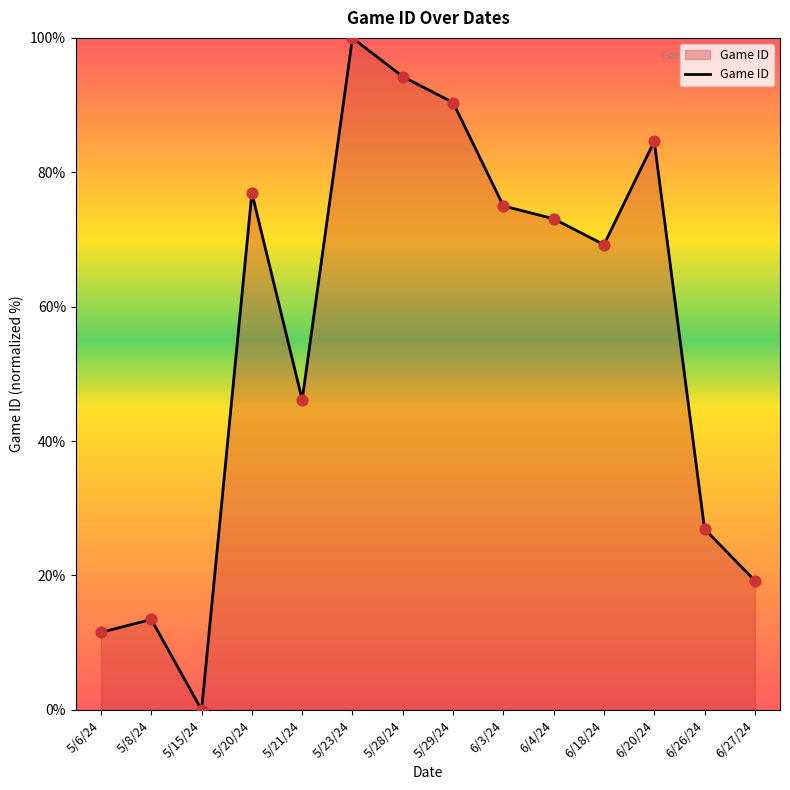

What is the change in value from 5/6/24 to 5/23/24?

+88.5